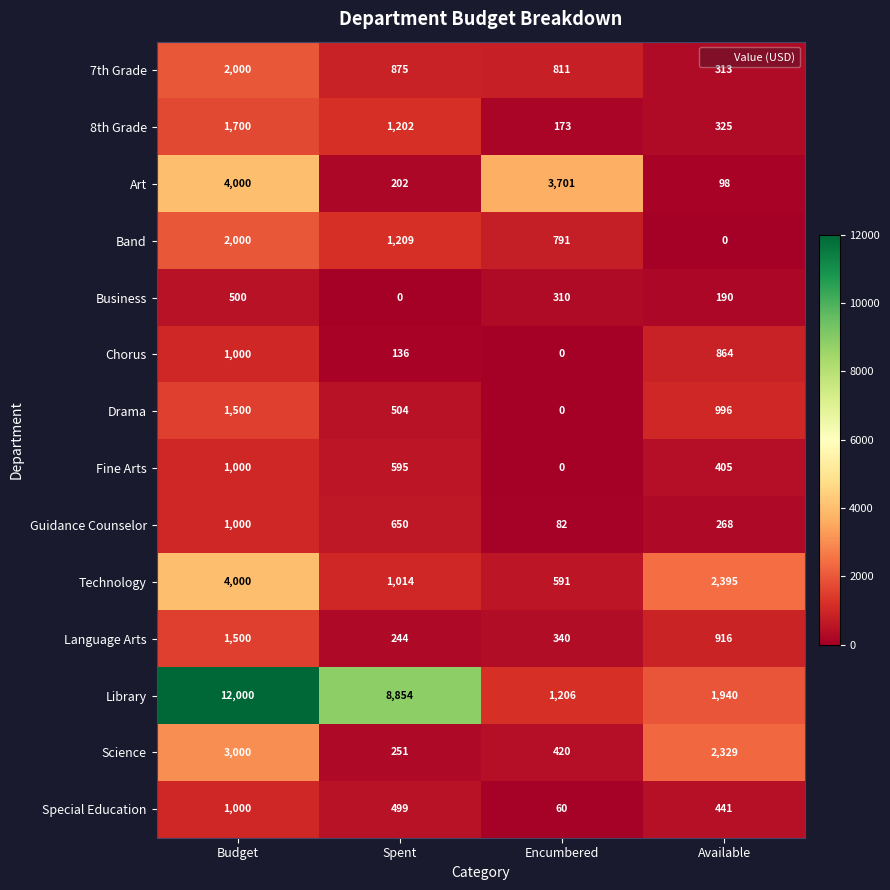

What value does the Band series have at Spent, to the nearest 10?

1210